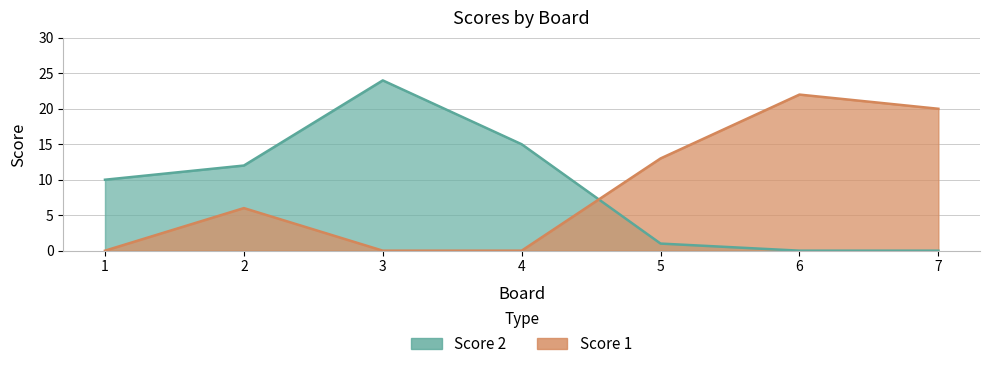

Rank the series at 1 from lowest to highest value.

Score 1, Score 2